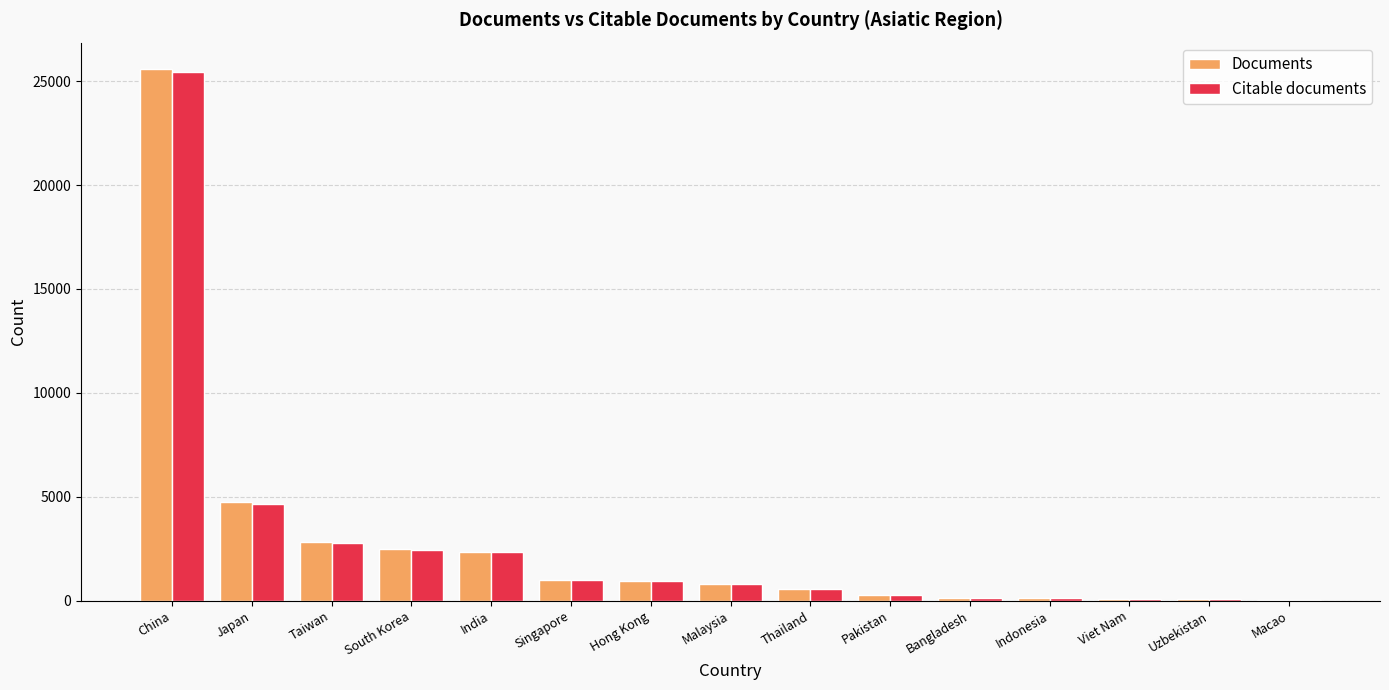

How many groups of bars are there?

15